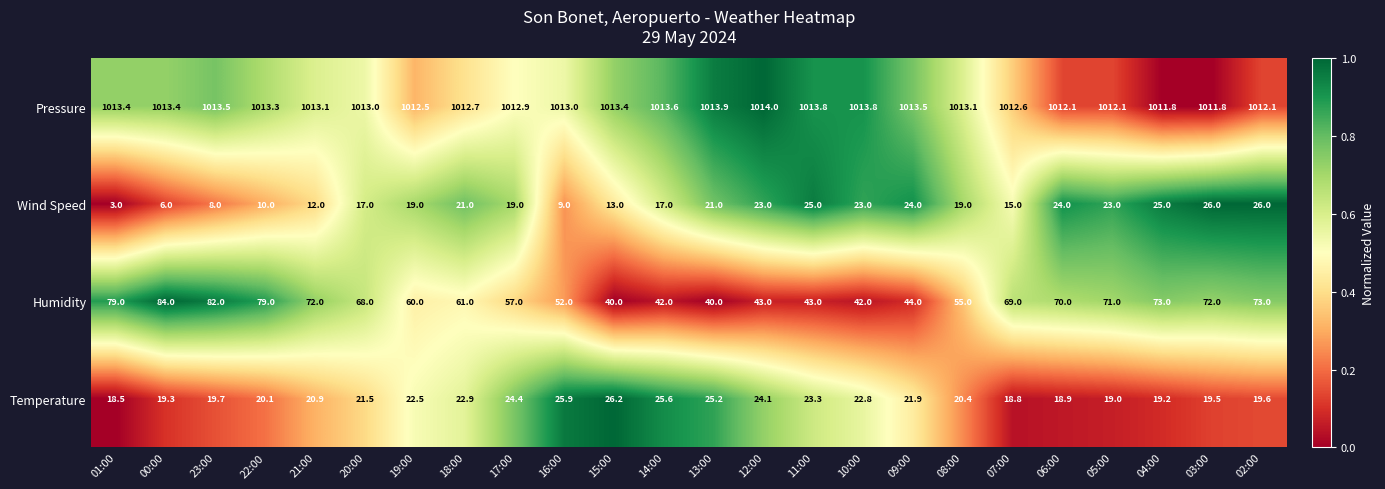

How many data points does each series have?

24